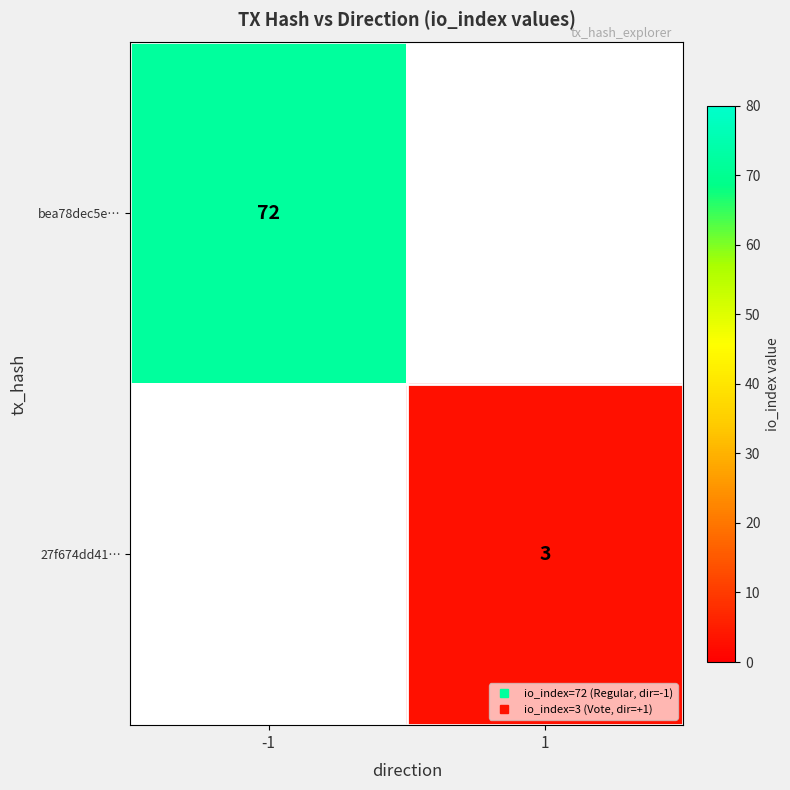

Rank the categories by 27f674dd41… value from highest to lowest.

-1, 1